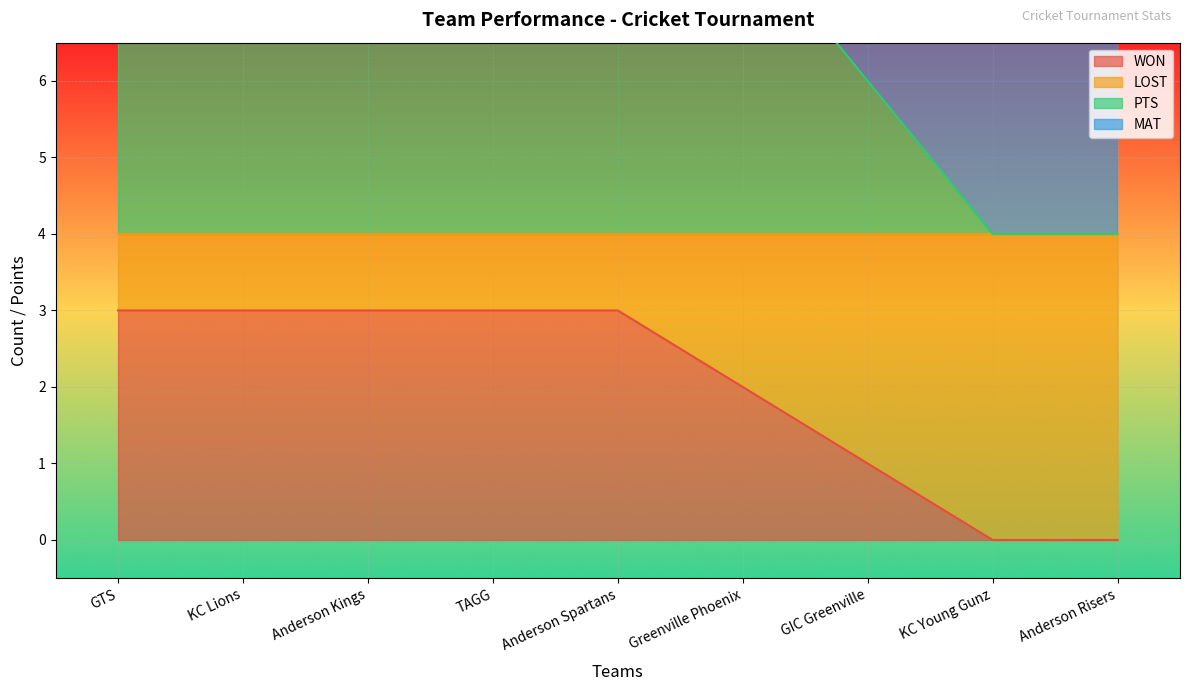

Is the value of LOST at TAGG greater than the value of WON at GIC Greenville?

Yes